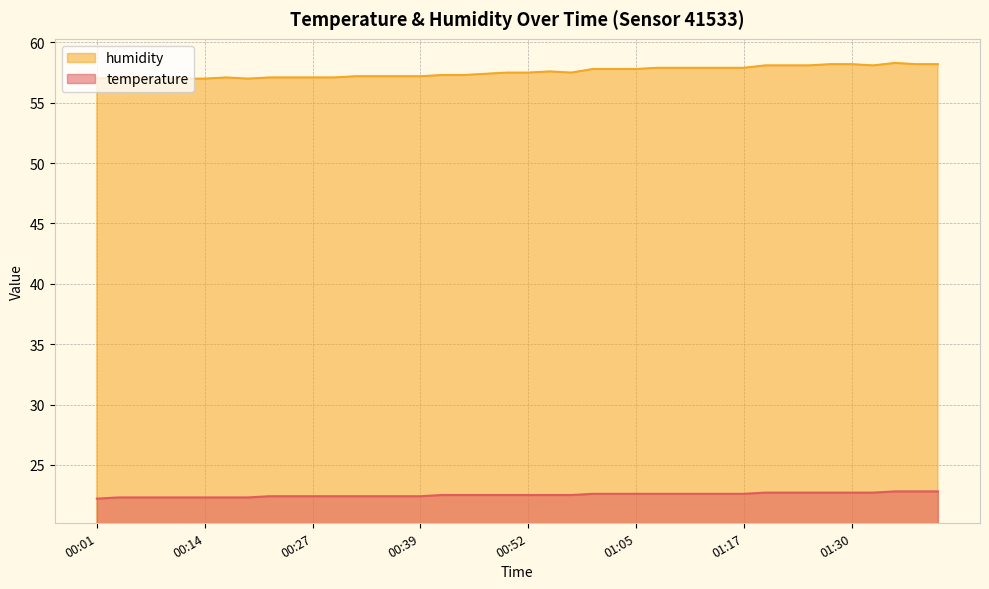

List the series in order of their overall mean, highest first.

humidity, temperature